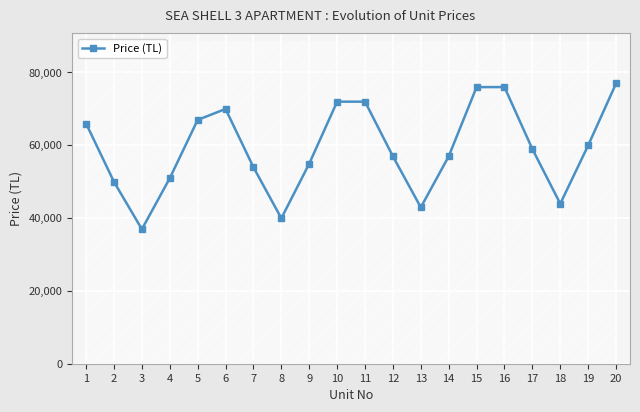

True or false: the data shows 102909 at 19.

False